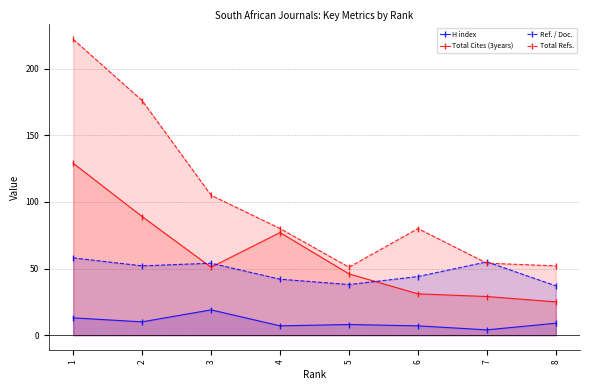

What is the sum of all Ref. / Doc. values?

380